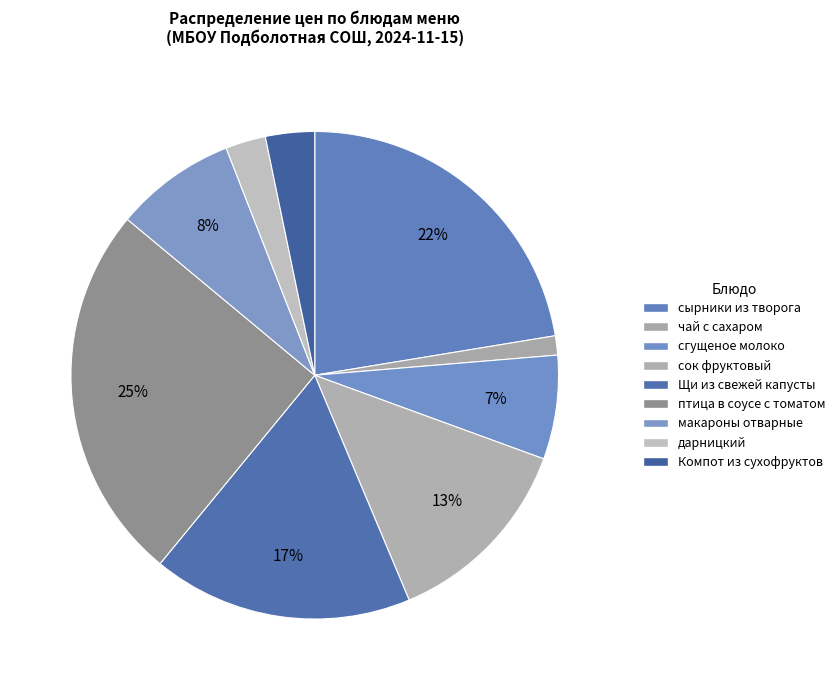

The сок фруктовый slice represents 13% of the pie. True or false?

True